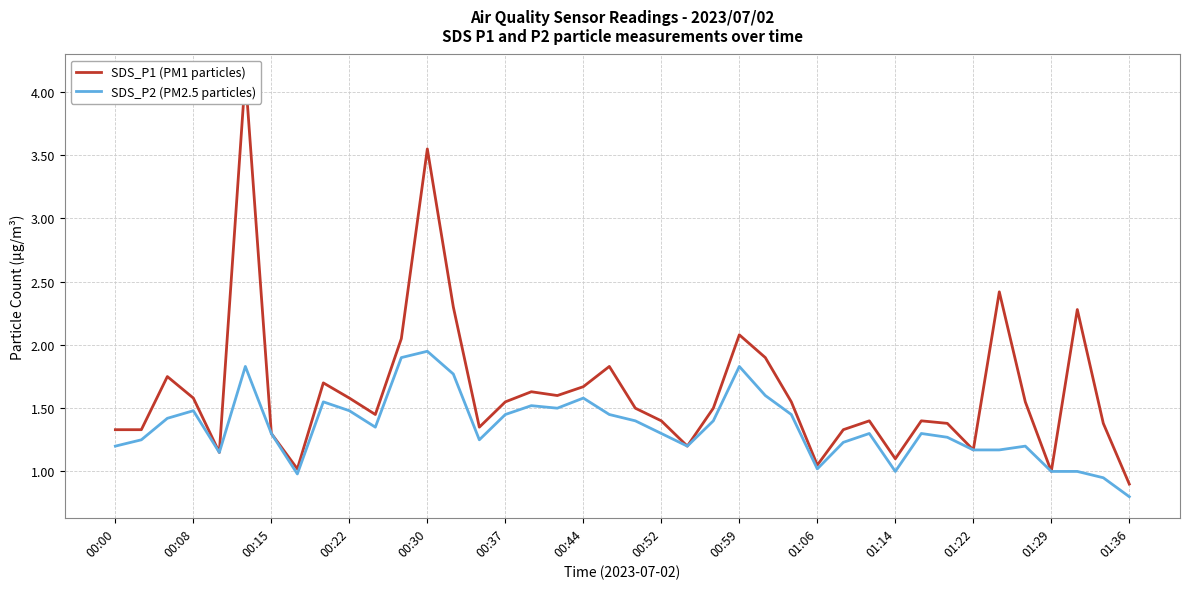

What is the sum of all SDS_P2 (PM2.5 particles) values?

54.0